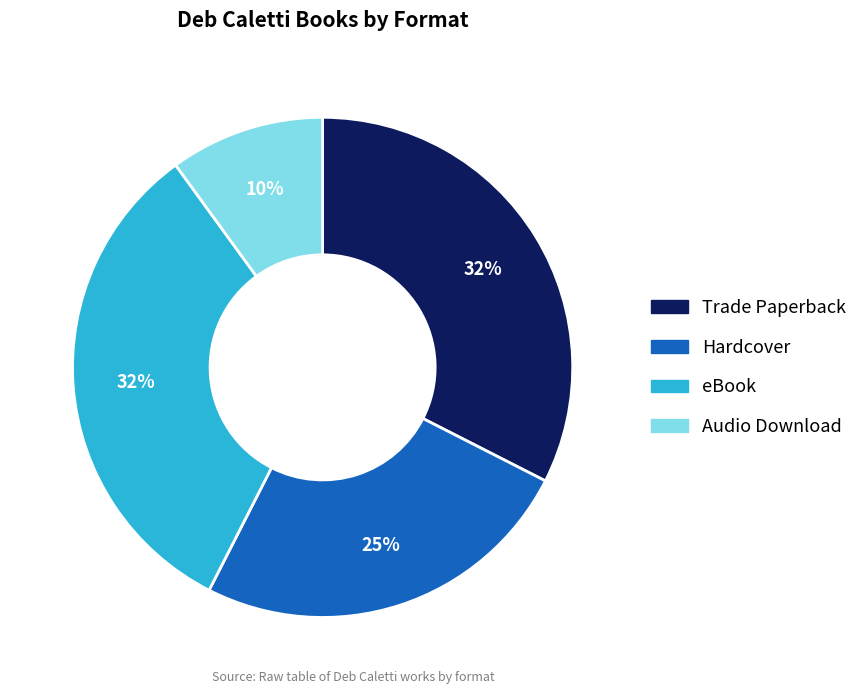

Is it true that Trade Paperback is 24% of the pie?

False